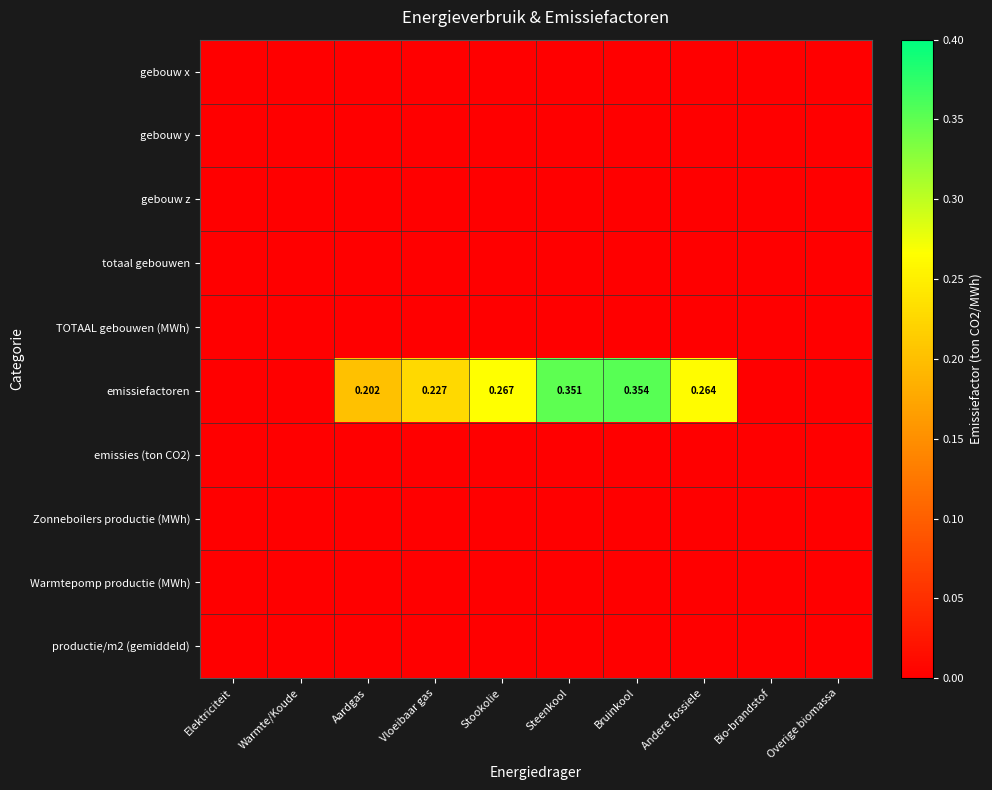

List the series in order of their peak value, lowest first.

gebouw x, gebouw y, gebouw z, totaal gebouwen, TOTAAL gebouwen (MWh), emissies (ton CO2), Zonneboilers productie (MWh), Warmtepomp productie (MWh), productie/m2 (gemiddeld), emissiefactoren